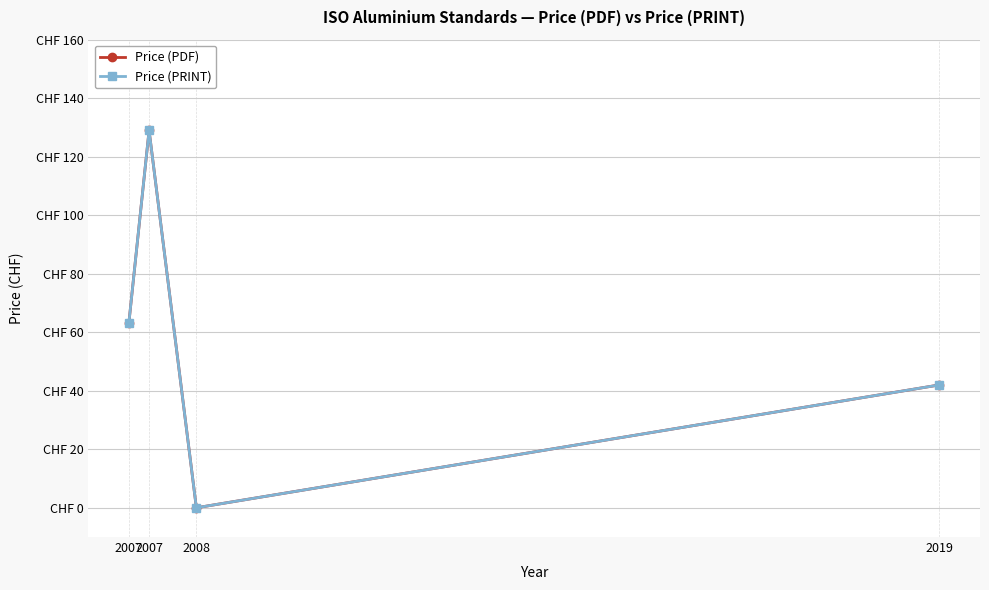

The value of Price (PRINT) at 2008 is 0. True or false?

True